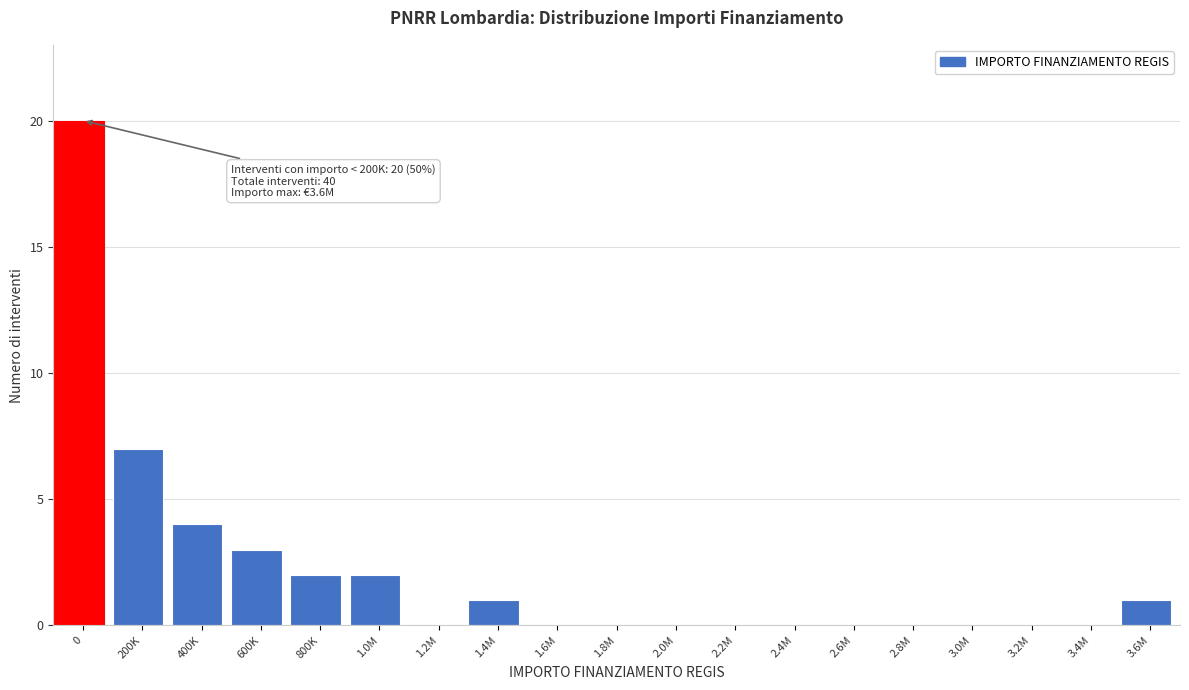

Reading right to left, list all the values displayed in this chart.

3.6M=1	3.4M=0	3.2M=0	3.0M=0	2.8M=0	2.6M=0	2.4M=0	2.2M=0	2.0M=0	1.8M=0	1.6M=0	1.4M=1	1.2M=0	1.0M=2	800K=2	600K=3	400K=4	200K=7	0=20